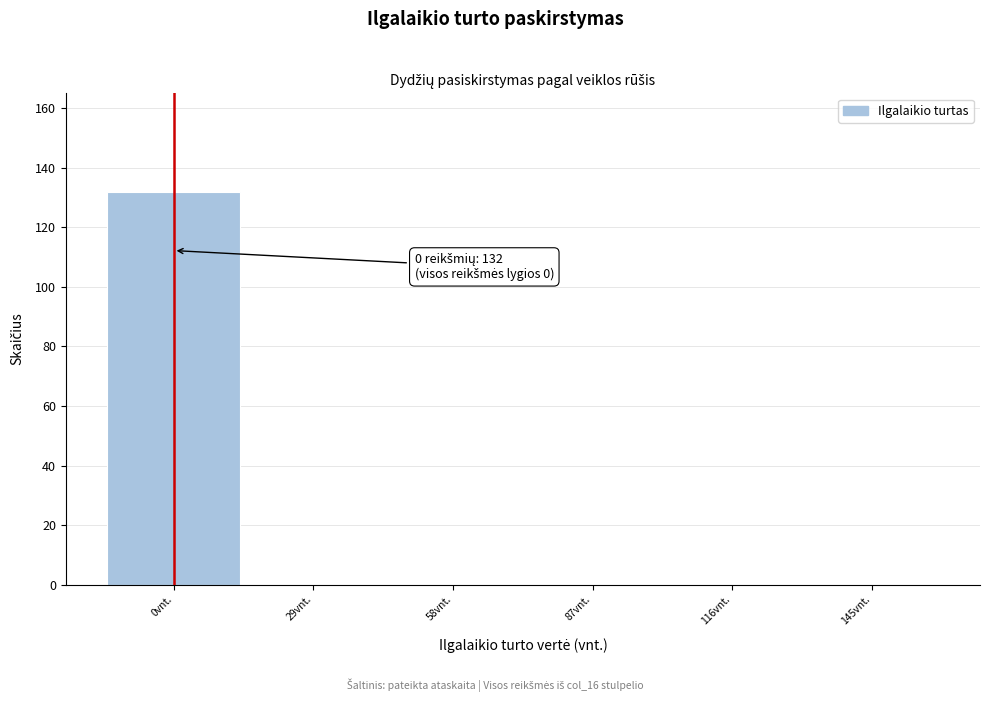

Which range on the x-axis has the tallest bar?

-14.5 to 14.5